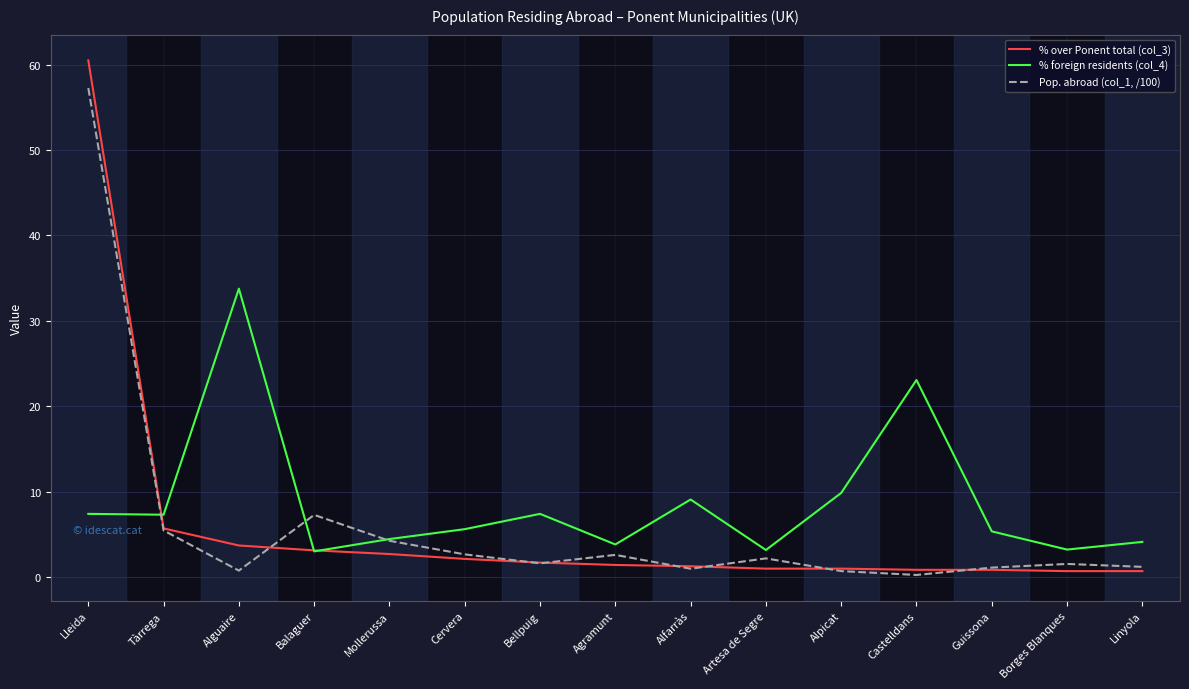

In Pop. abroad (col_1, /100), how many points are lower than both neighbors (excluding endpoints)?

4